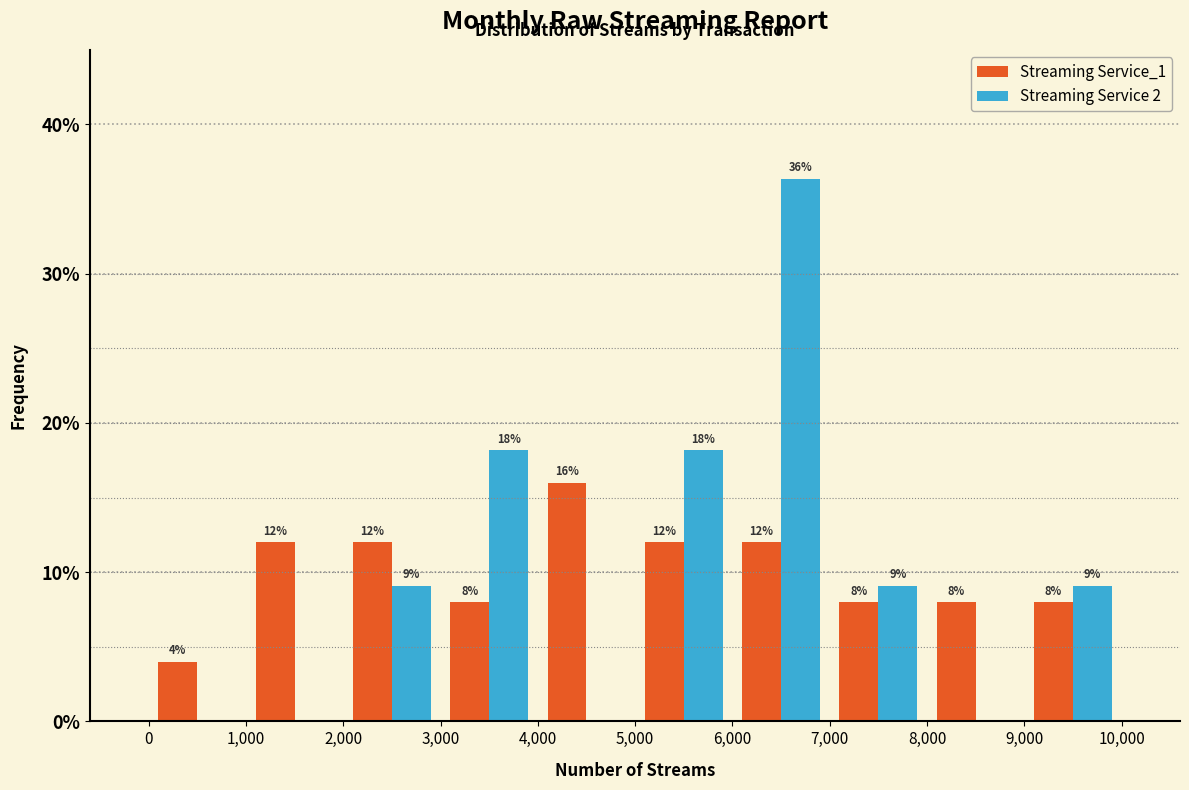

In the Streaming Service 2 series, which range on the x-axis has the tallest bar?

6,000 to 7,000